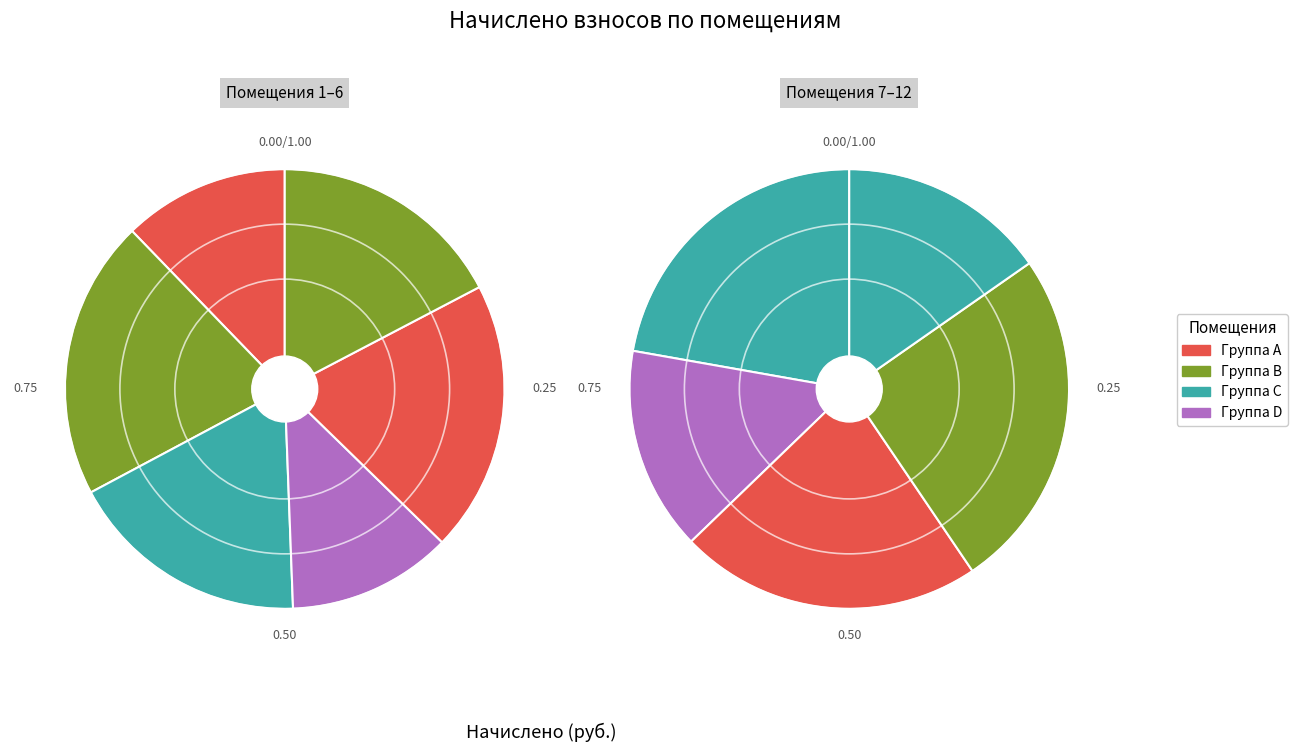

To the nearest percent, what is the combined percentage of 11 and 7?

21%